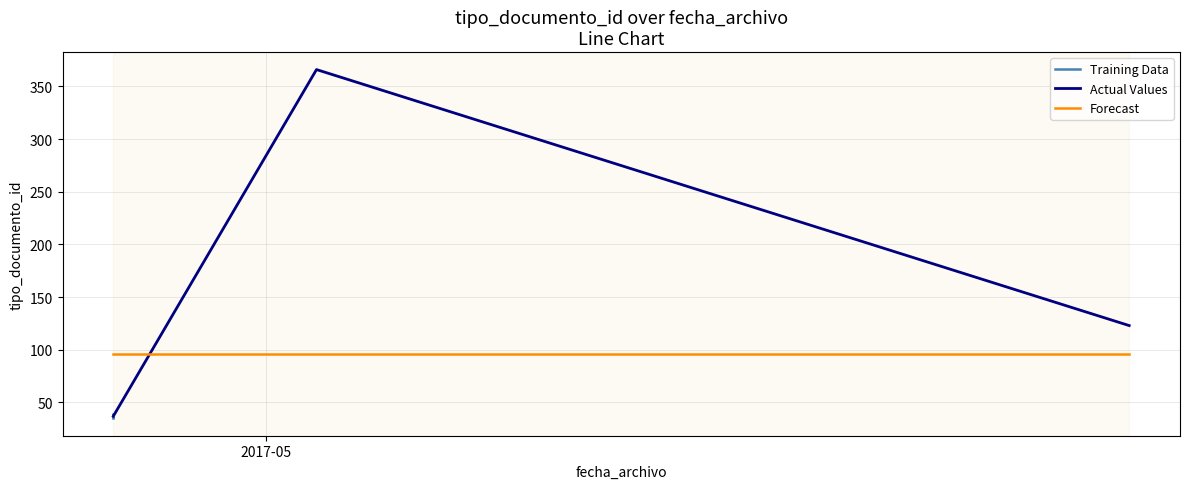

The chart shows a value of 521 at 2017-05-02. True or false?

False